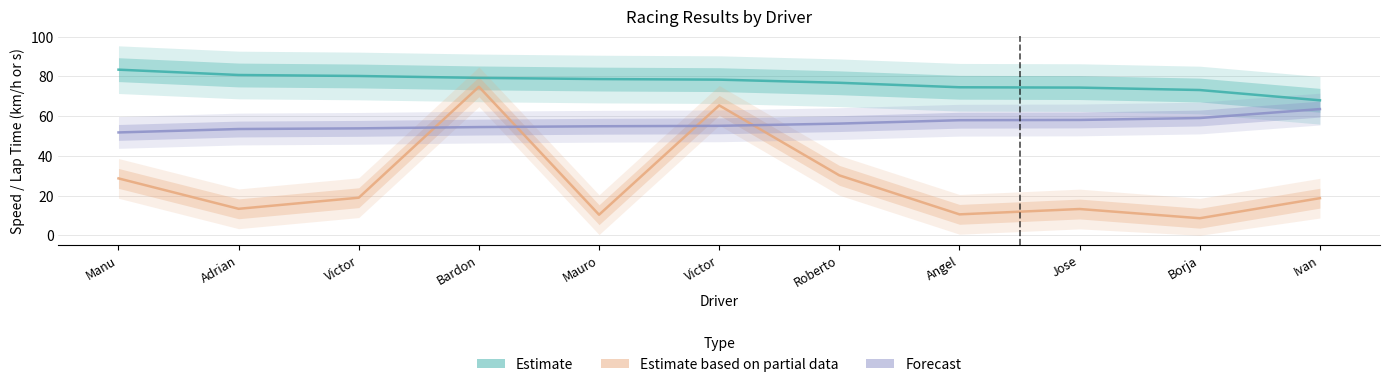

True or false: Estimate (Best Speed) and Estimate based on partial data (Avg Speed) intersect in this chart.

False